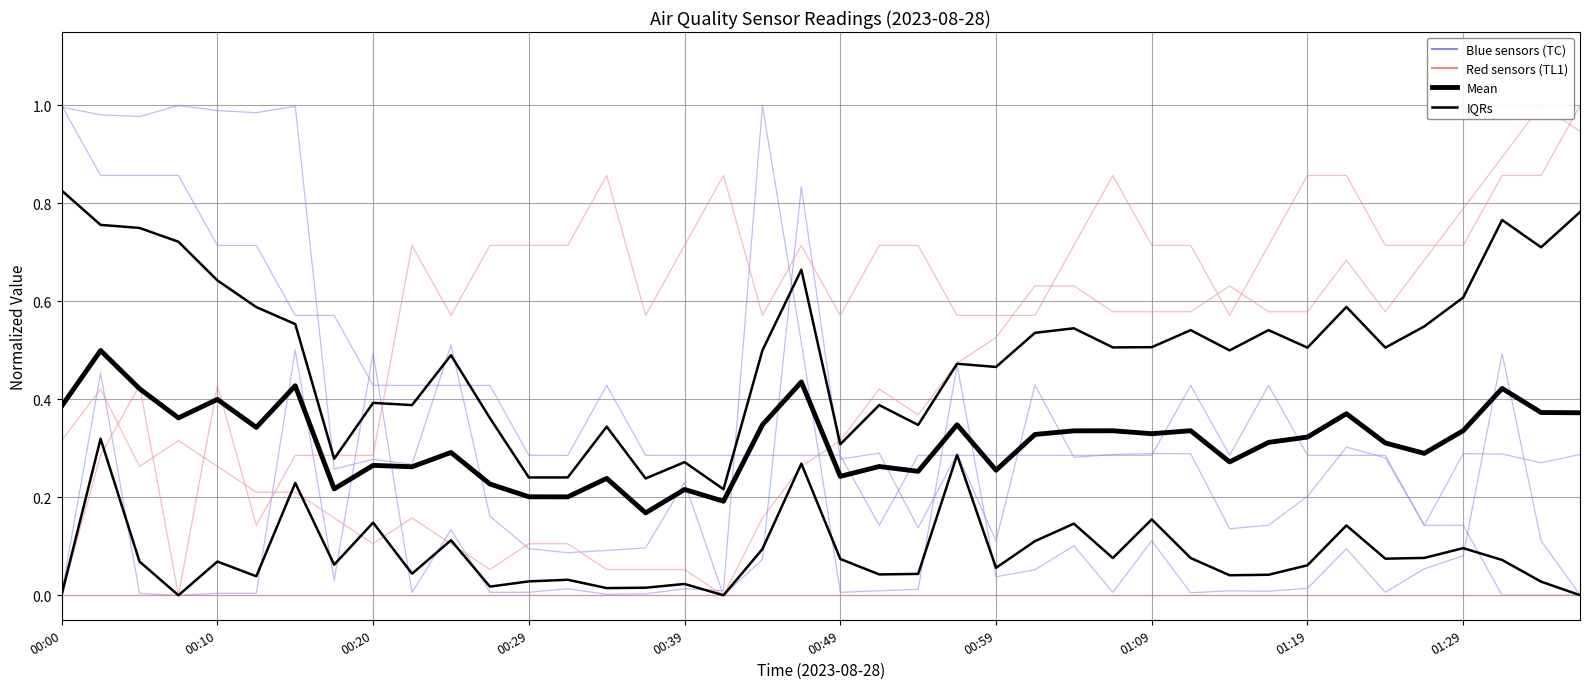

True or false: Signal has a value of 1.5 at 01:34.

False